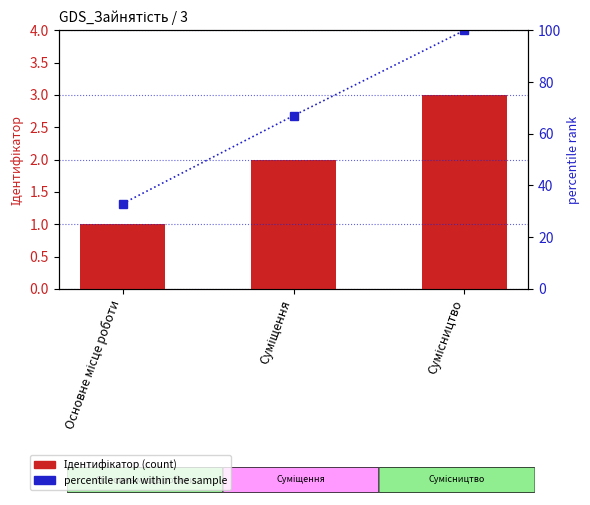

Reading right to left, extract all data points from this chart.

Ідентифікатор: 3	2	1
percentile rank within the sample: 100	67	33